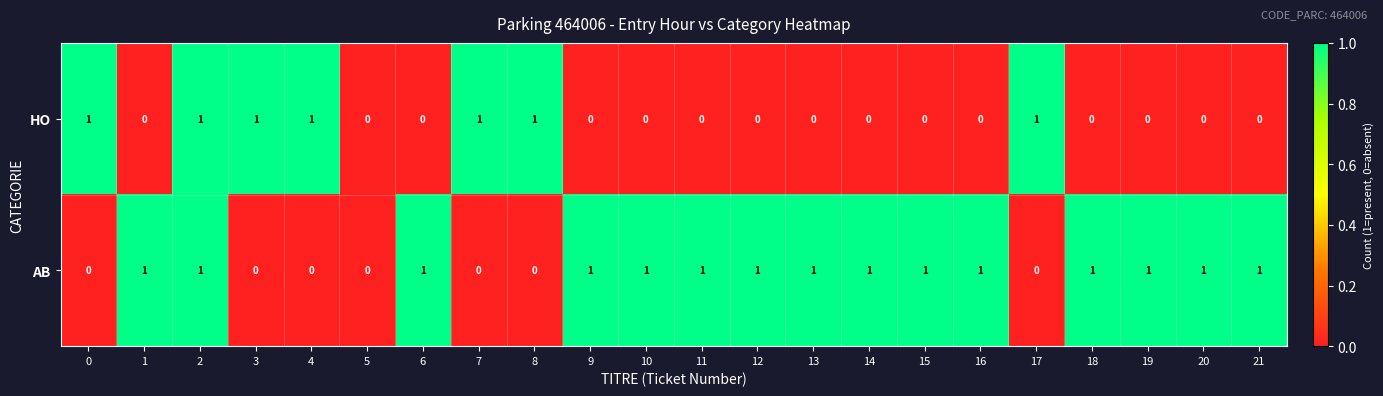

What is the difference between the highest and lowest values at 8?

1